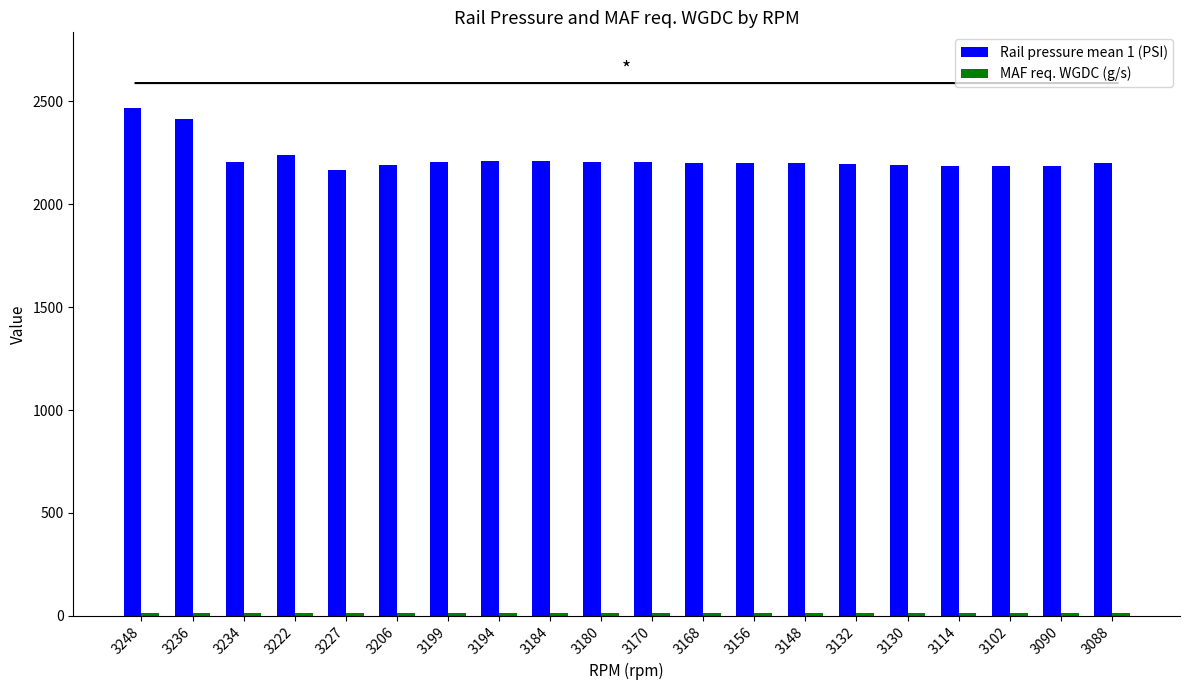

What is the average value of the Rail pressure mean 1 (PSI) series?

2223.4